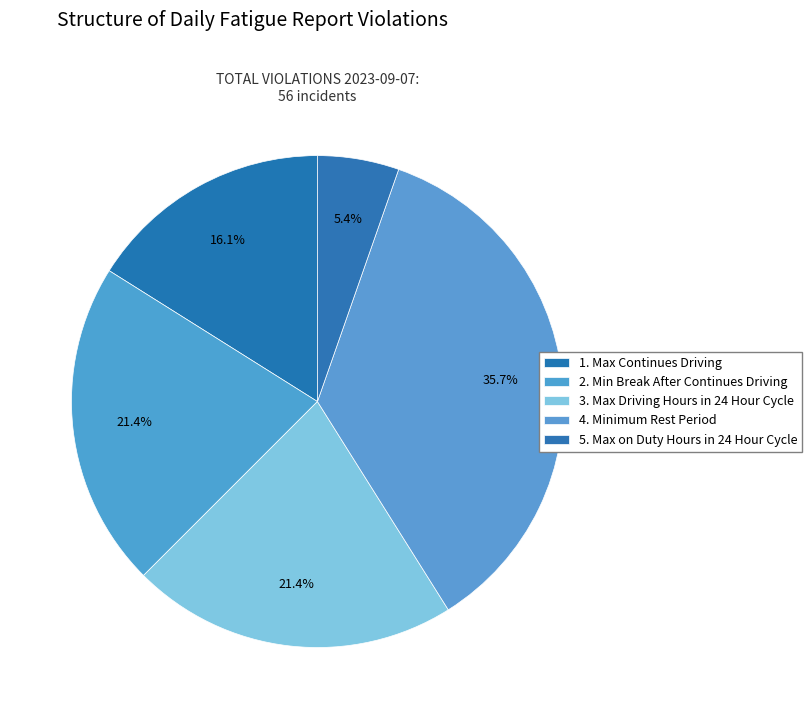

How many segments does this pie chart have?

5